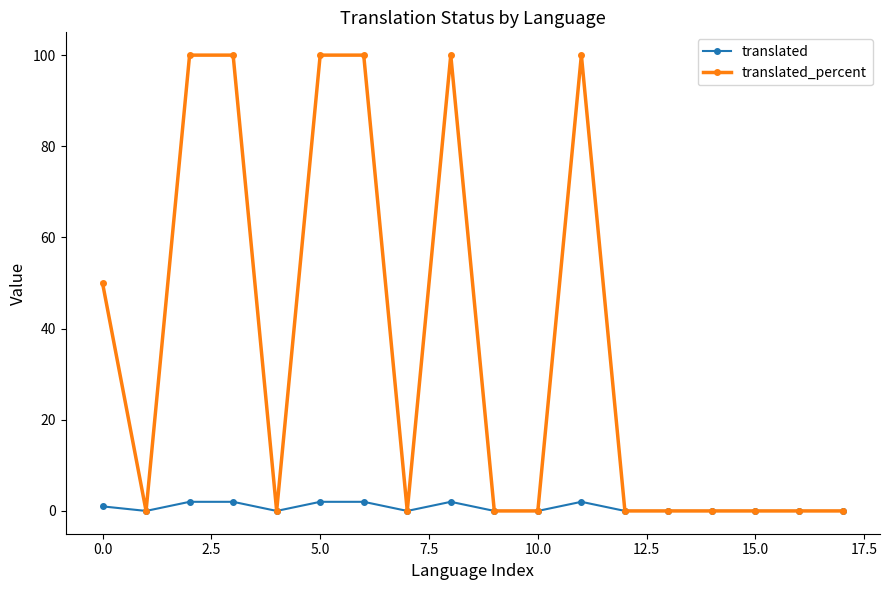

List the series in order of their overall mean, highest first.

translated_percent, translated